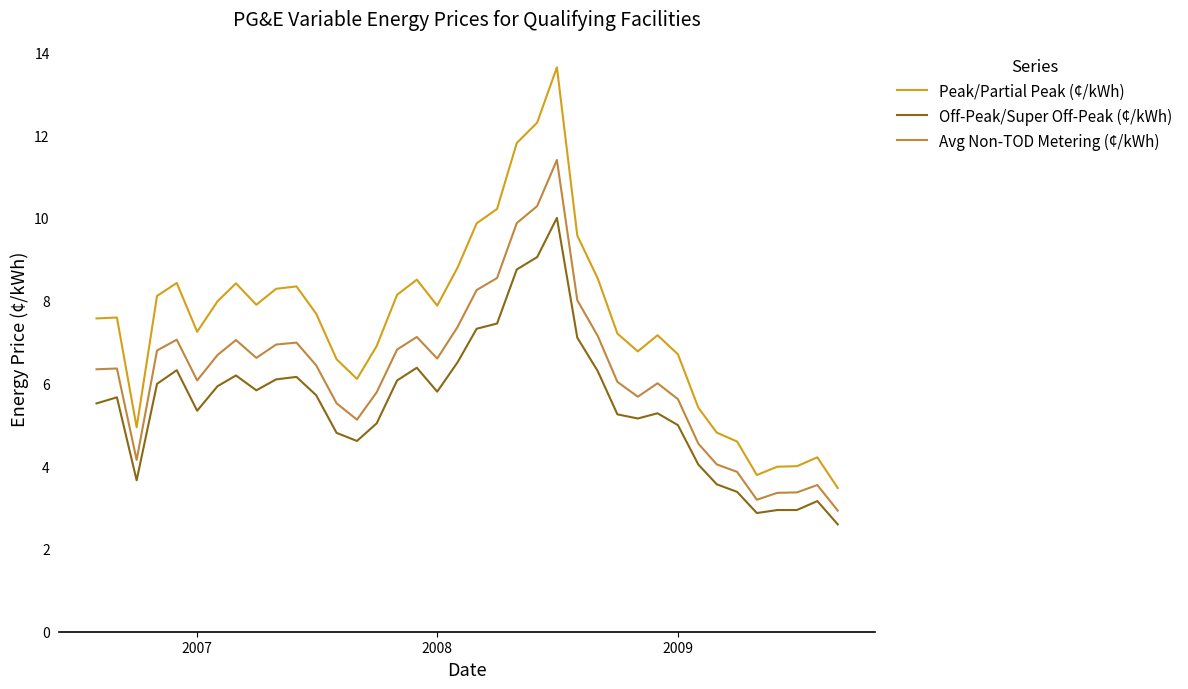

True or false: Avg Non-TOD Metering (¢/kWh) and Off-Peak/Super Off-Peak (¢/kWh) intersect in this chart.

False